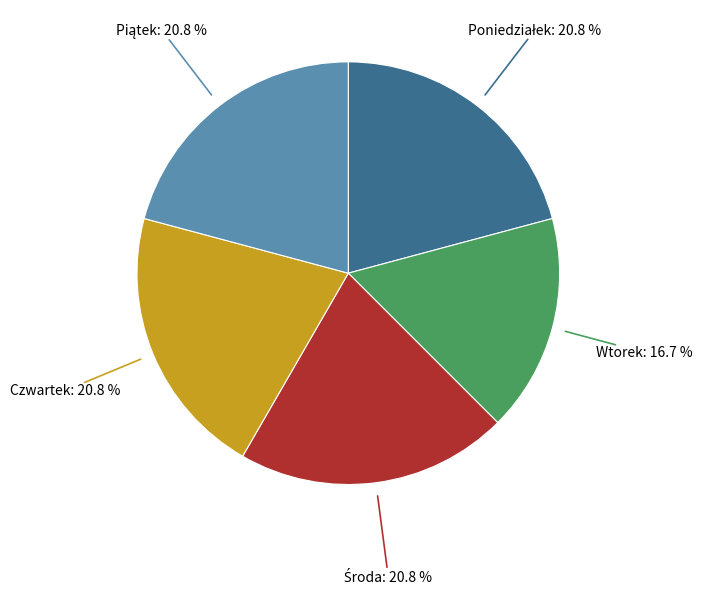

Which category has the smallest portion of the pie?

Wtorek